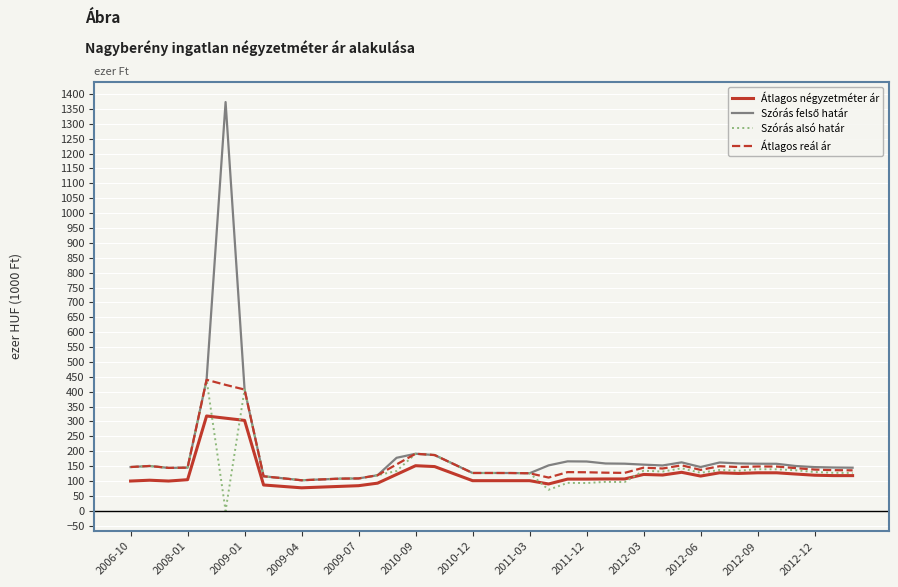

What is the maximum value for Átlagos négyzetméter ár?

318.5